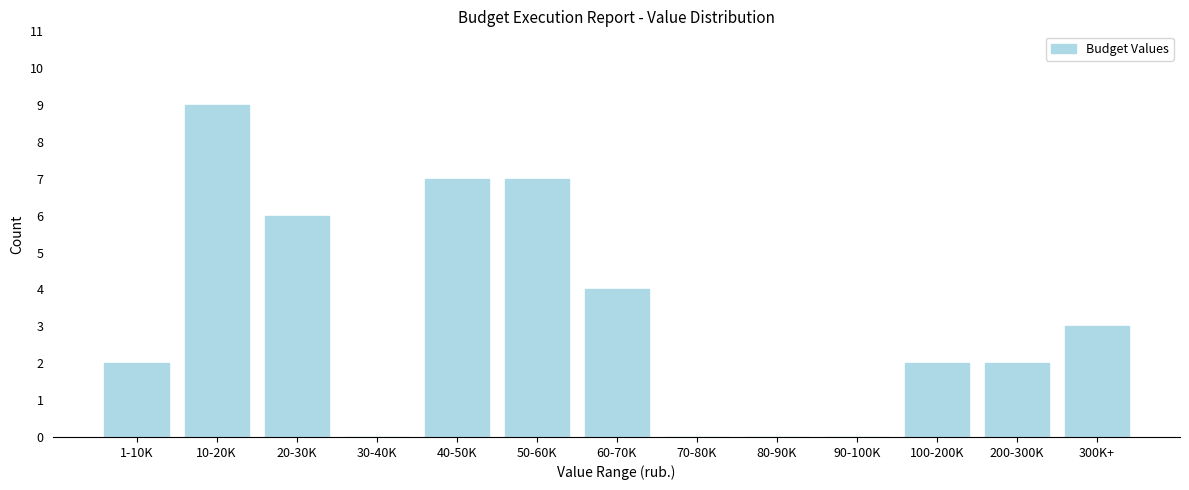

Reading right to left, transcribe all the data shown in this chart.

300K+=3	200-300K=2	100-200K=2	90-100K=0	80-90K=0	70-80K=0	60-70K=4	50-60K=7	40-50K=7	30-40K=0	20-30K=6	10-20K=9	1-10K=2